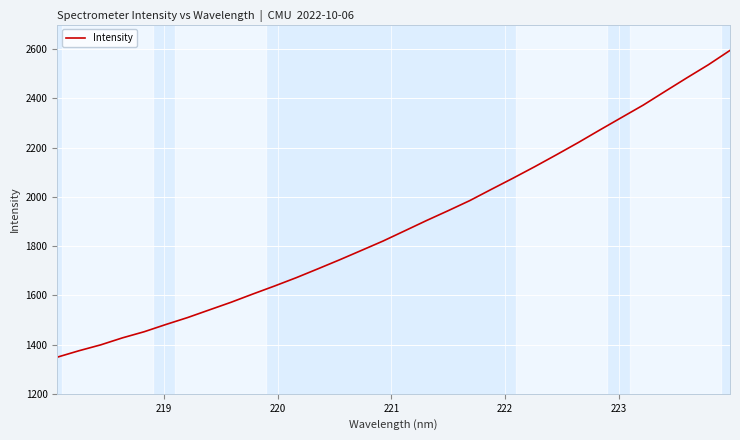

What is the greatest value displayed?

2595.0